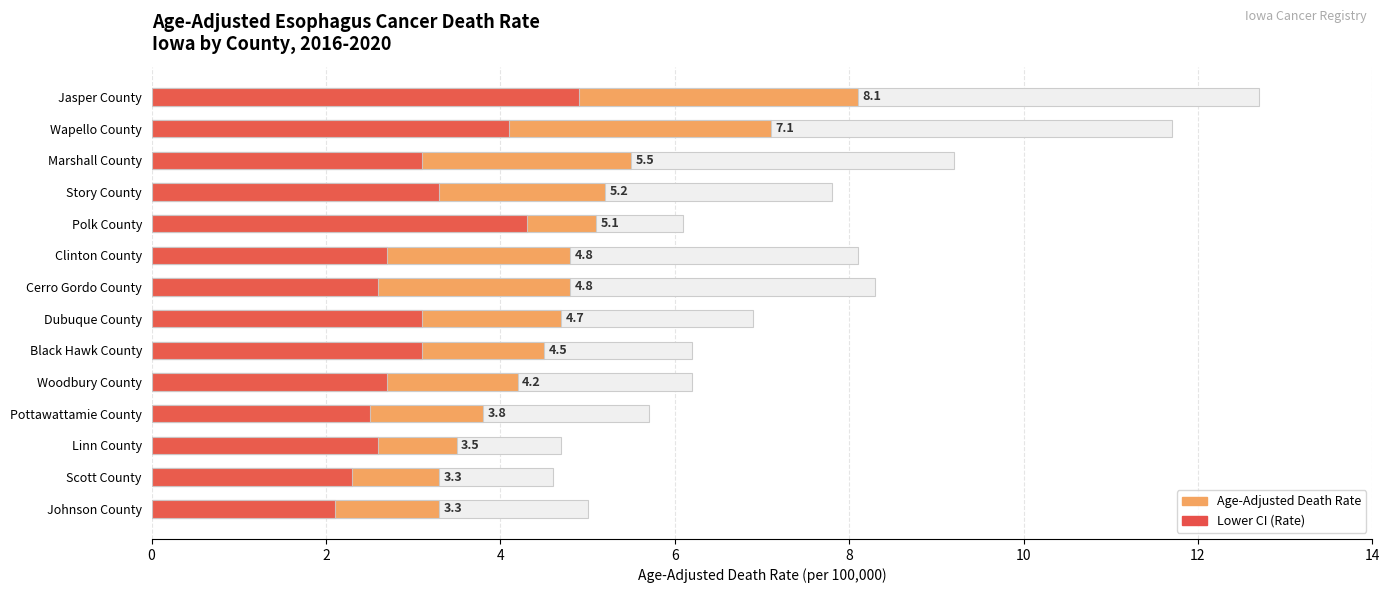

How many values in the Lower CI (Rate) series are below 3?

7